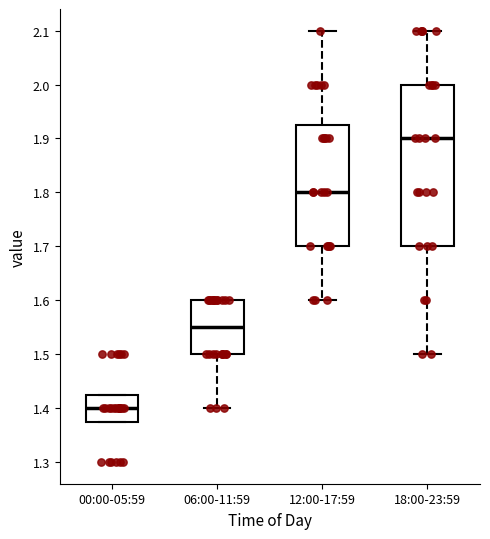

Which box's median line is the lowest?

00:00-05:59